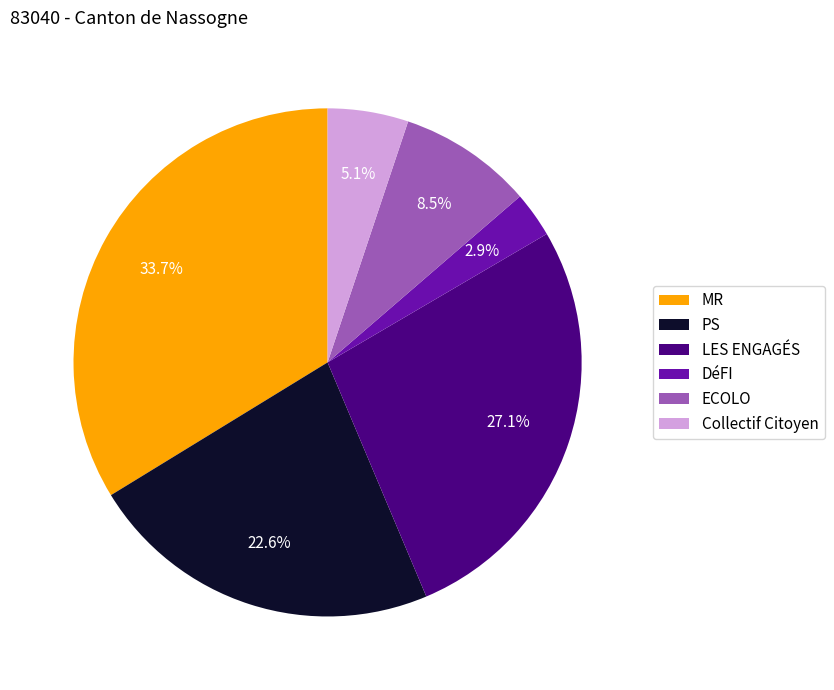

Does ECOLO account for over 50% of the chart?

No